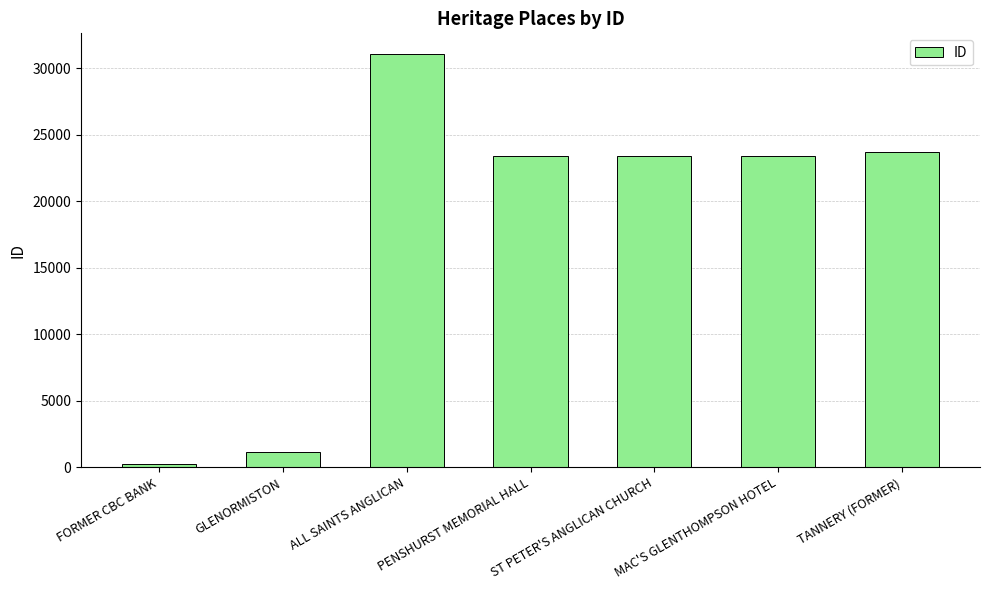

Are the bars horizontal?

No